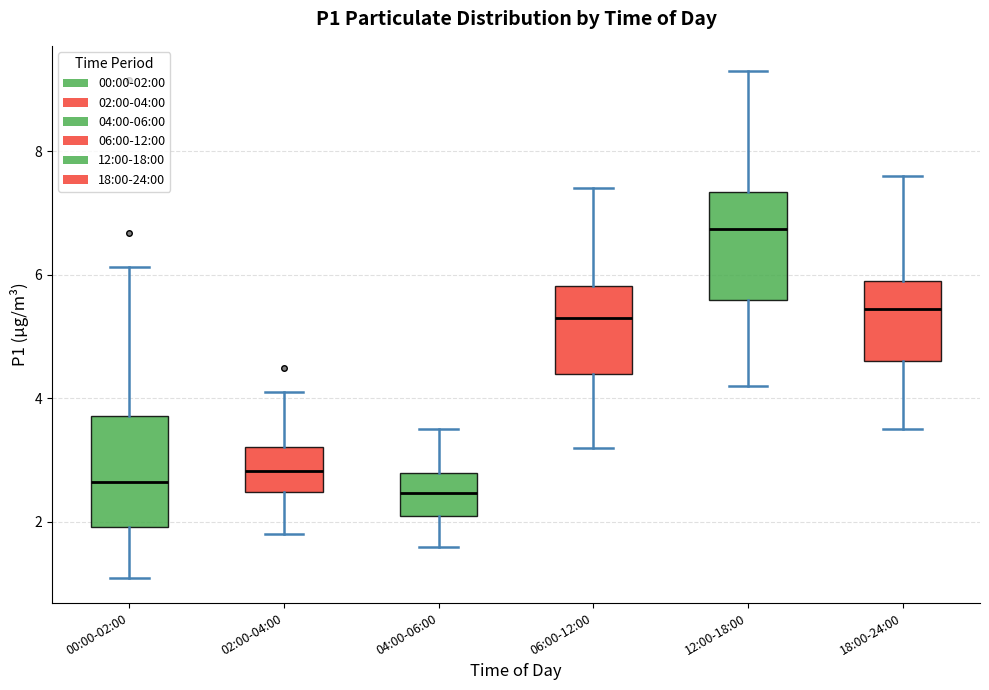

Where is the upper edge of the box for 04:00-06:00 on the y-axis? The values are not printed on the chart, so give them approximately, as read against the axis.

2.8